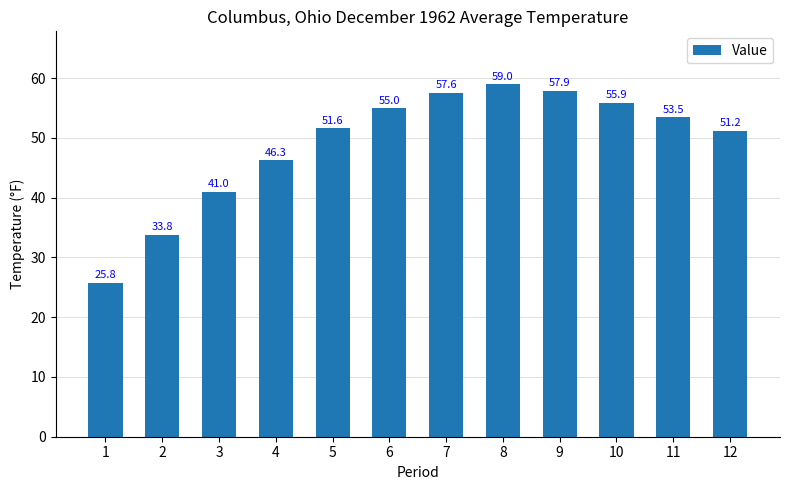

At which label is the value closest to 42?

3